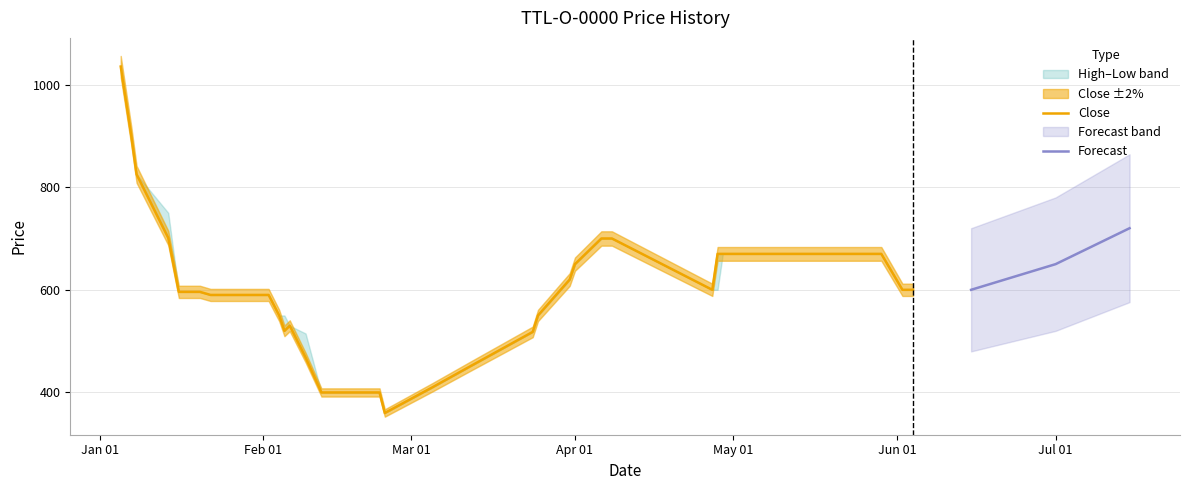

Is it true that High equals 367 at 2009-01-16?

False